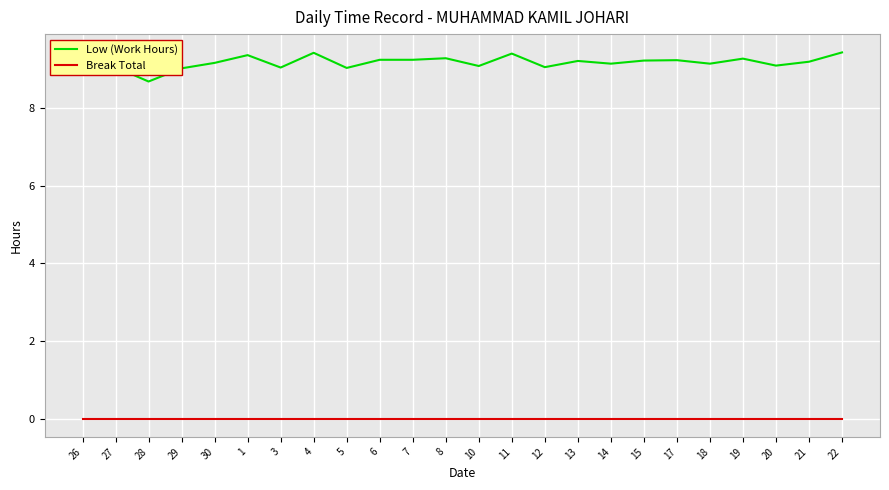

Which series has the largest total across all categories?

Low (Work Hours)